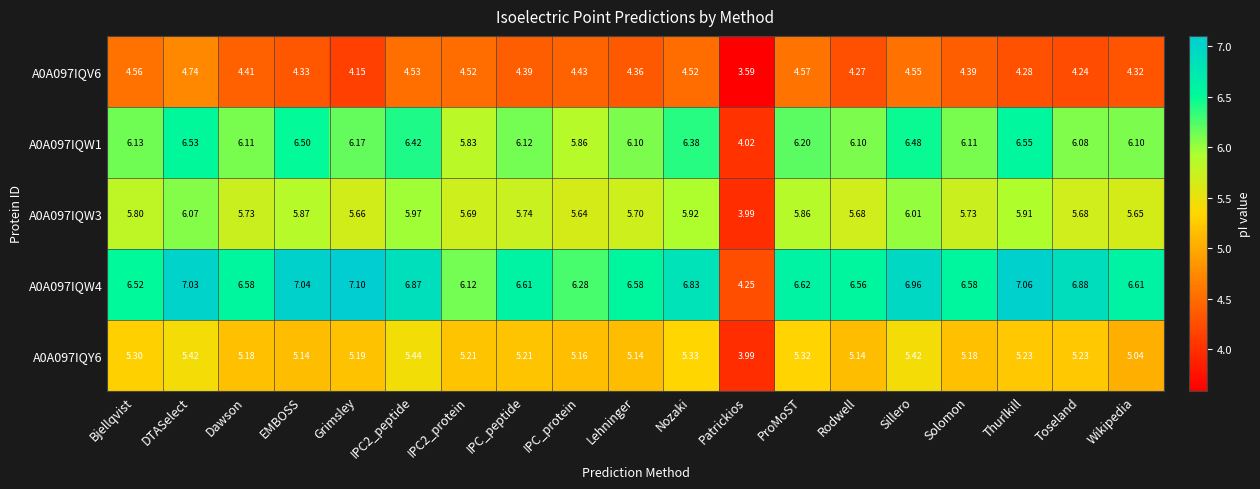

How many values in the A0A097IQV6 series exceed 4?

18